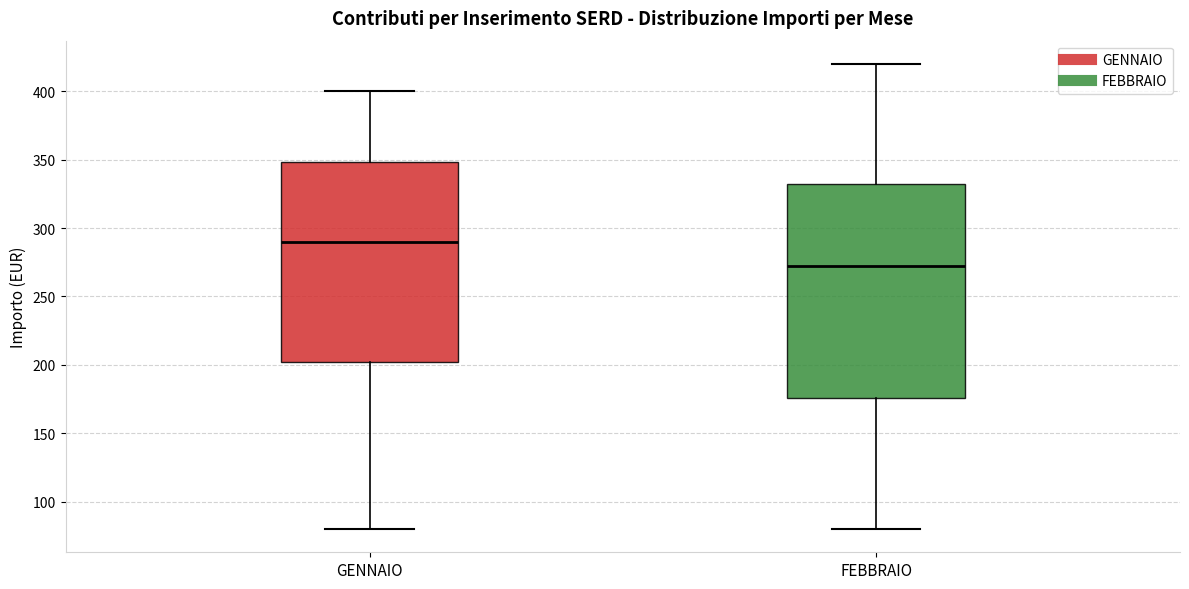

Which box's median line is the lowest?

FEBBRAIO